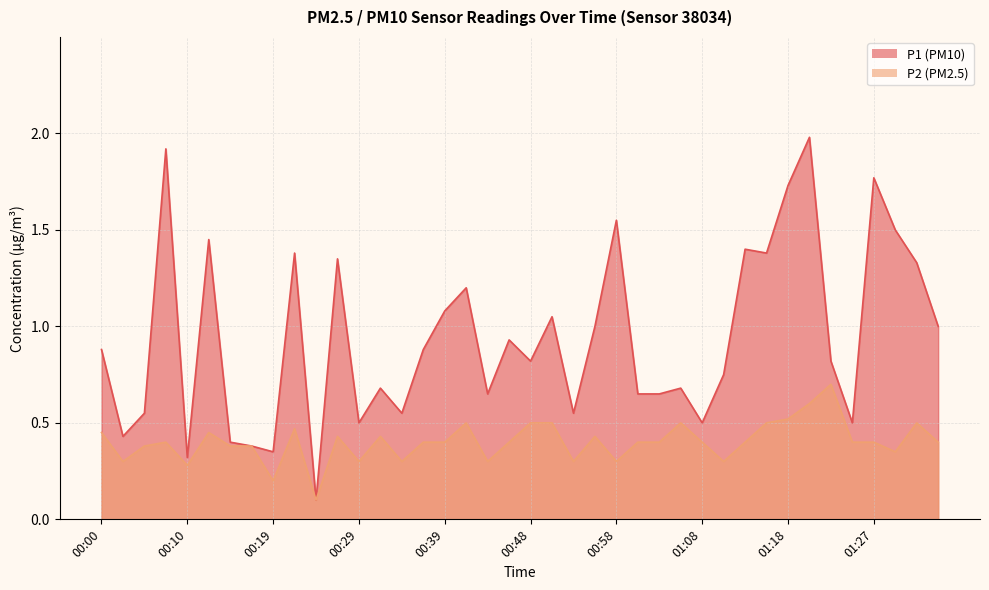

Is the value of P1 at 00:05 greater than the value of P2 at 00:19?

Yes